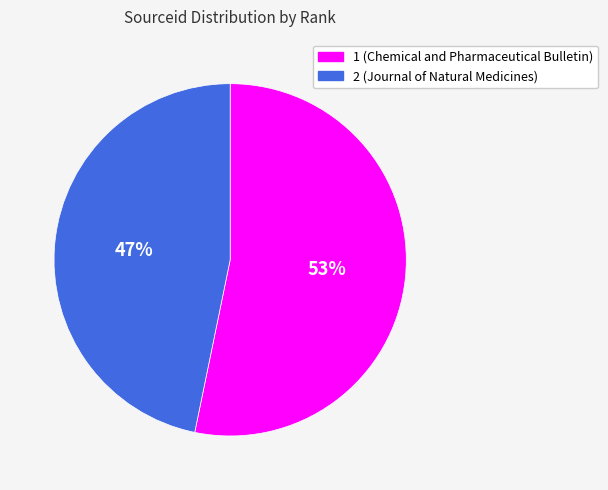

To the nearest percent, what is the combined percentage of 2 and 1?

100%